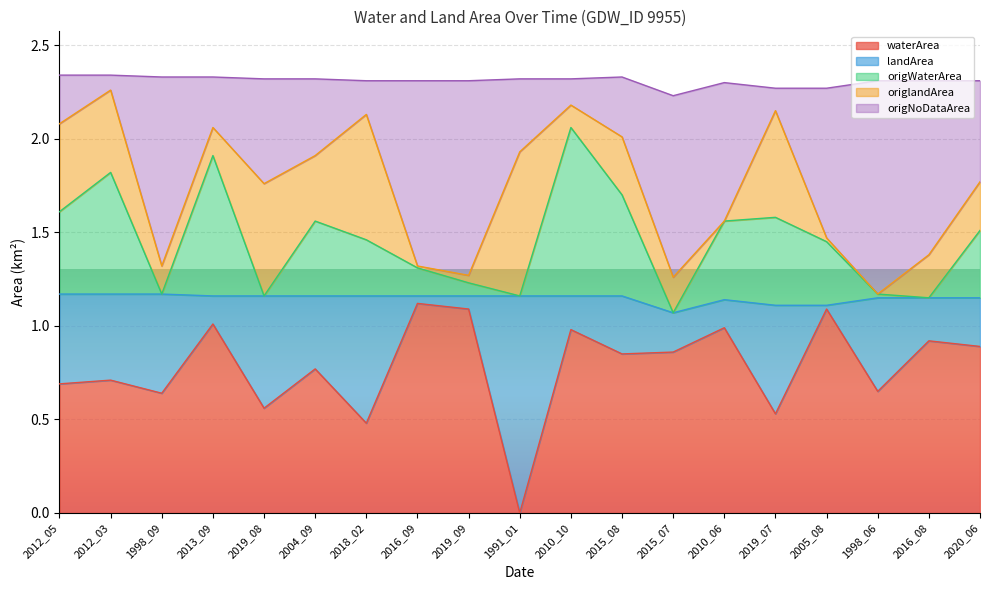

Is it true that origNoDataArea equals 3.3 at 2013_09?

False